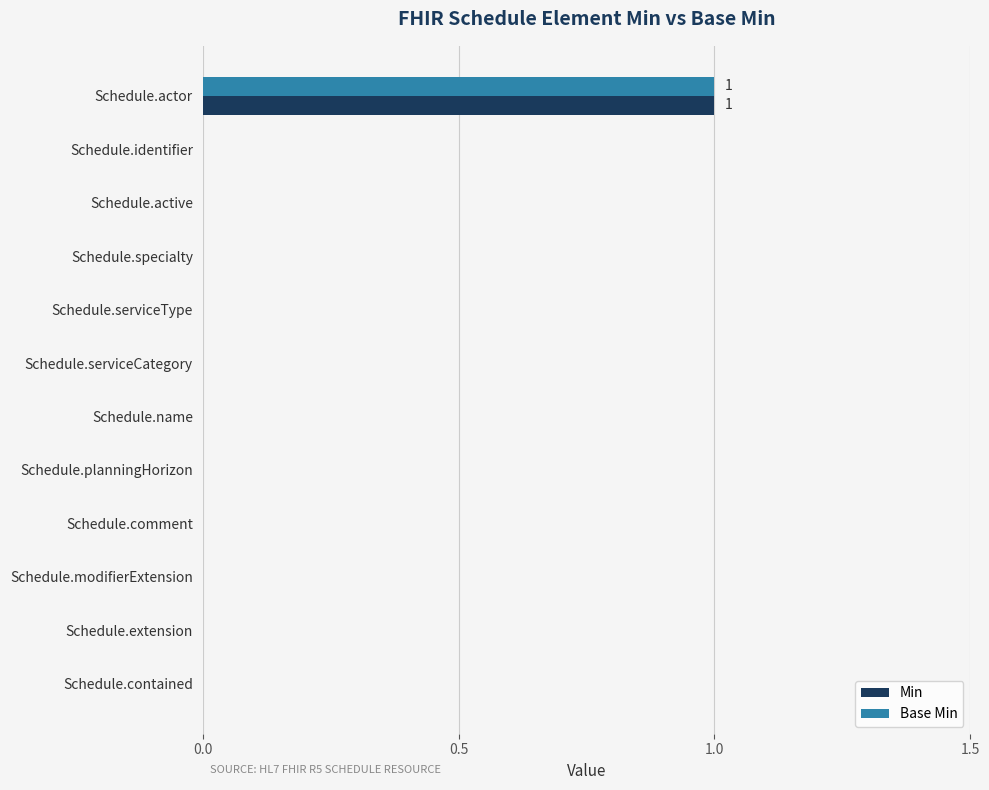

Count the number of categories in the chart.

12